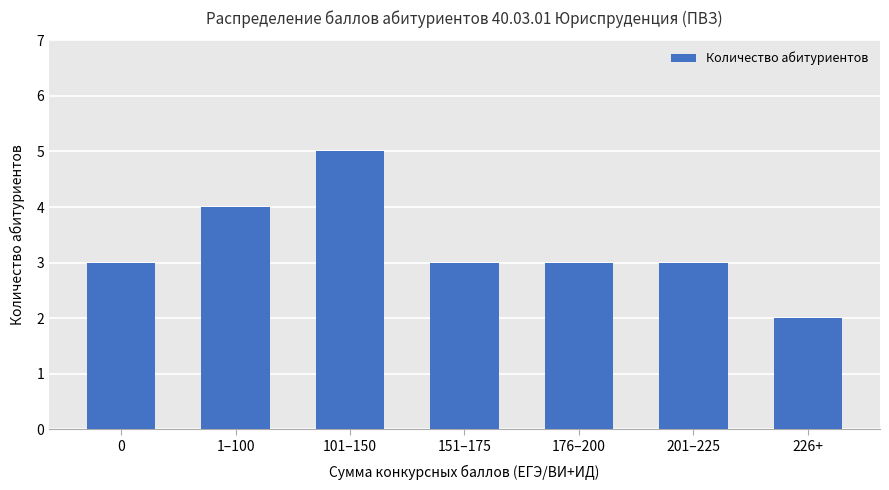

What is the label of the 7th bar from the left?

226+